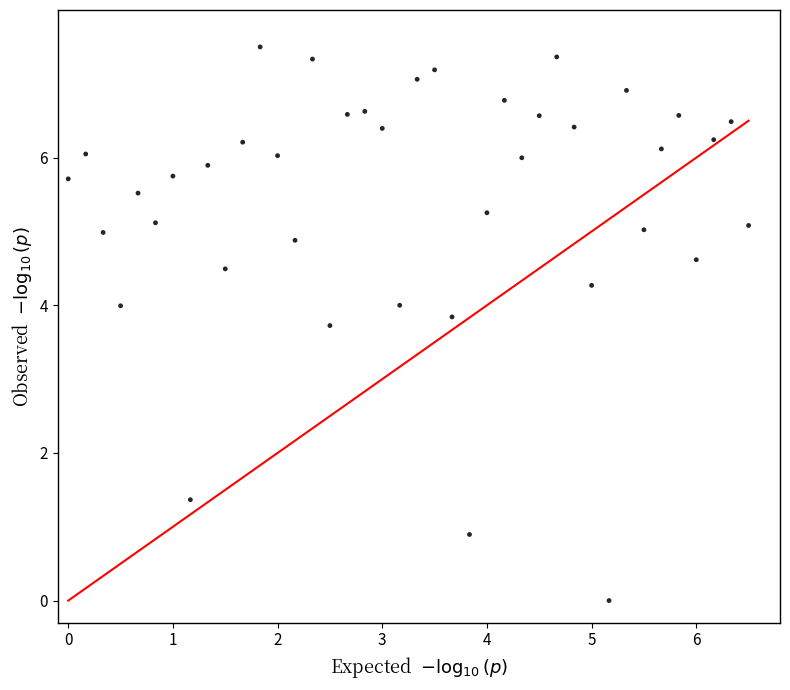

What Y value in the scatter plot is closest to 3?

3.7